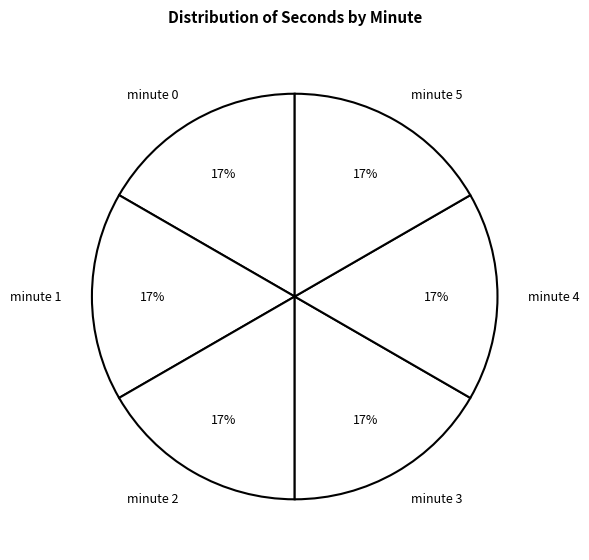

What is the ratio of the value at minute 4 to the value at minute 0?

1.0